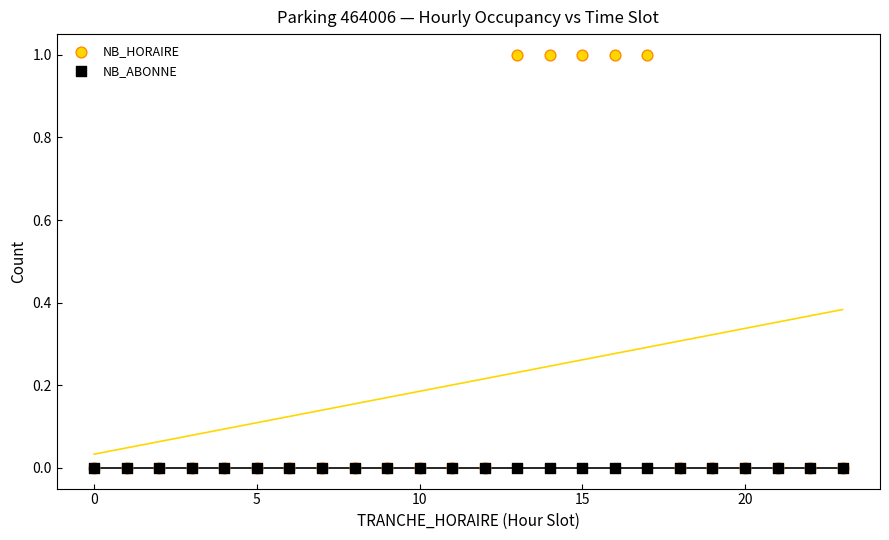

Which series contains the highest Y value?

NB_HORAIRE